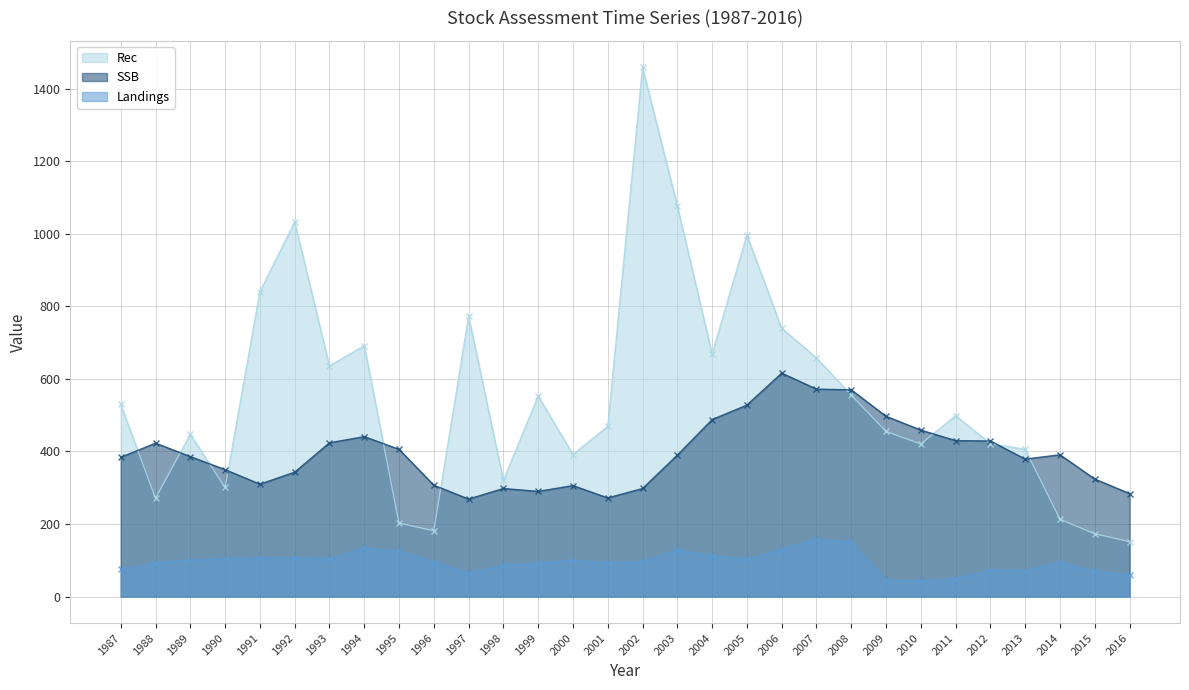

Between 2009 and 2016, which series saw the biggest shift?

Rec